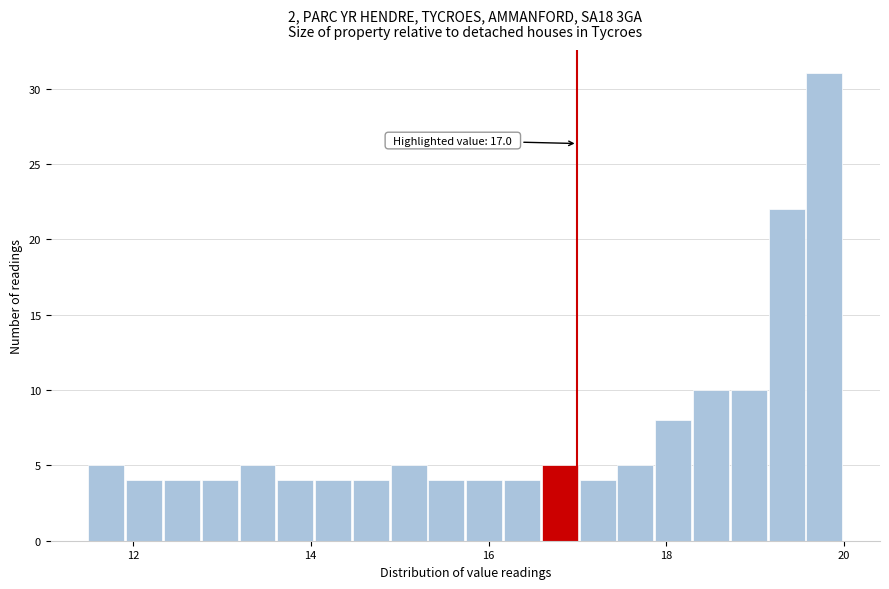

Around what value on the x-axis is the tallest bar? Give the approximate position of its centre, as read against the axis.

19.8